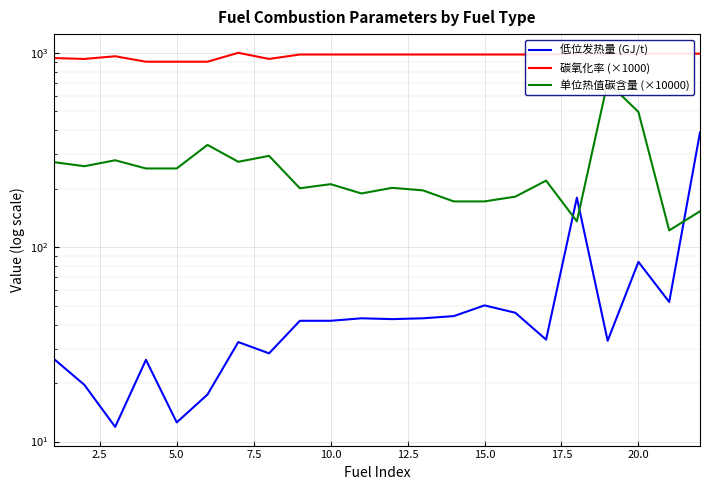

Is this an area chart (filled region under the line)?

No